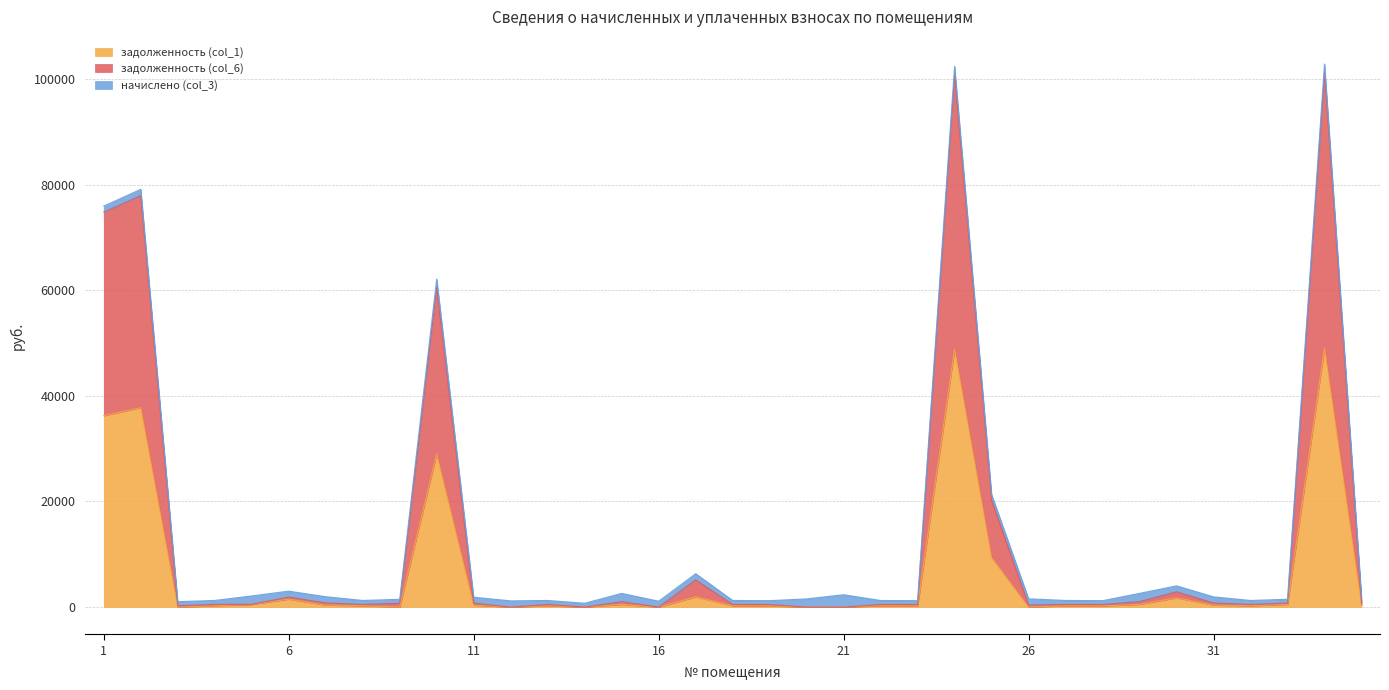

What is the difference between the second highest and minimum values in the задолженность (col_1) series?

48873.1